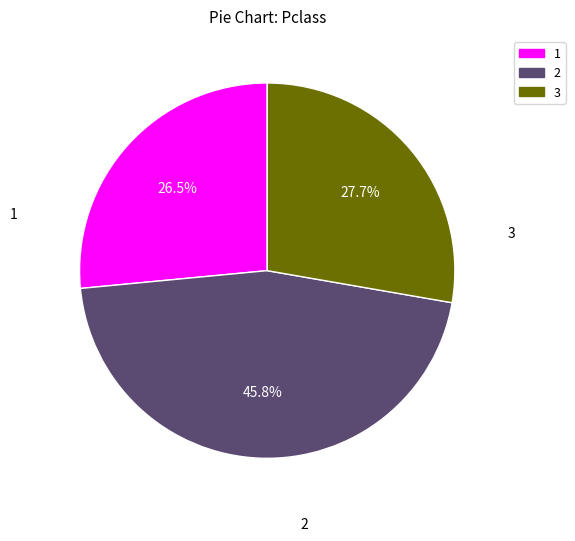

Is there any slice that represents more than half of the pie?

No